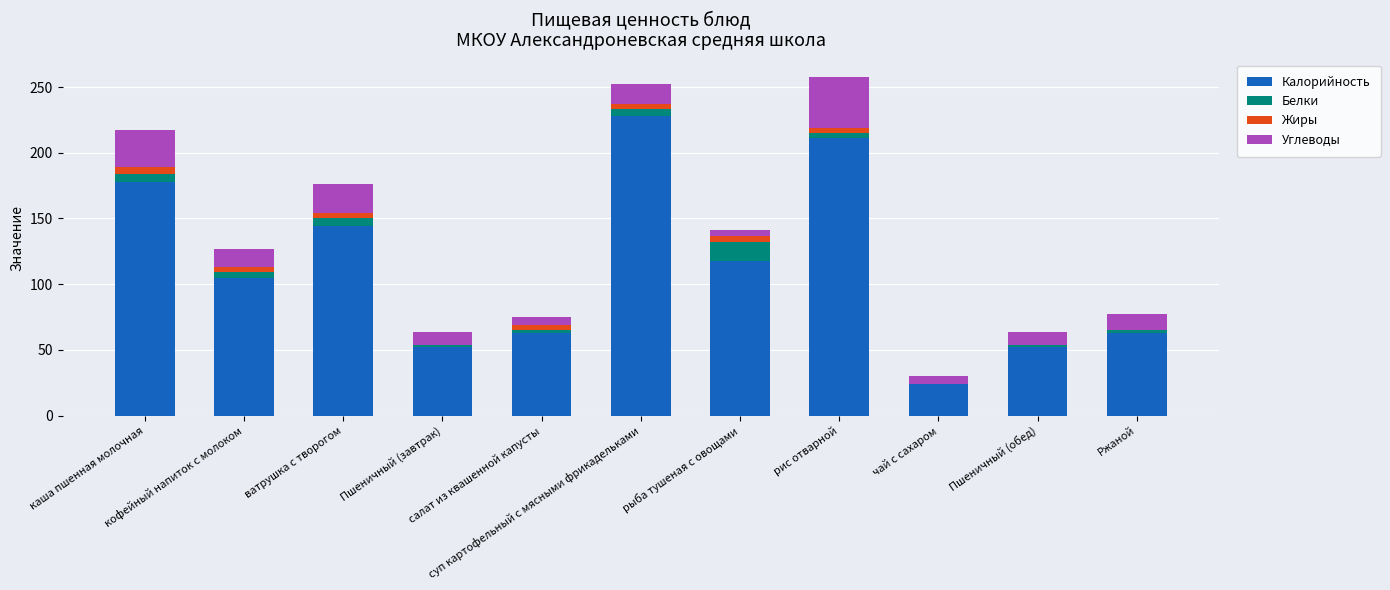

What is the highest value of the Калорийность series?

228.0